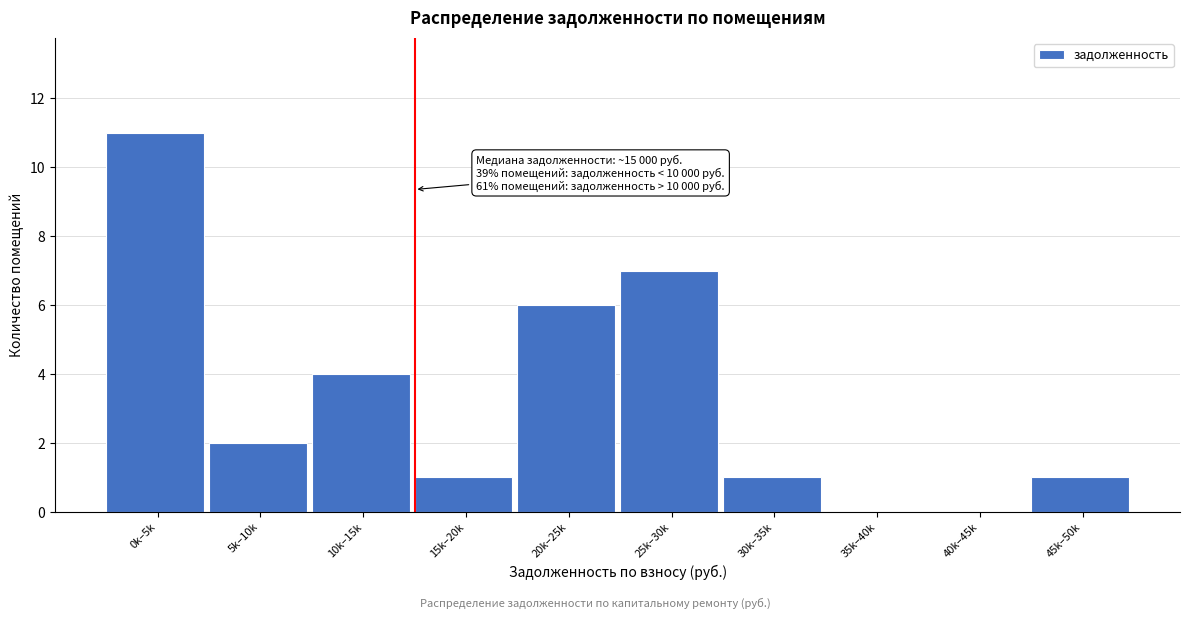

Reading left to right, transcribe all the data shown in this chart.

0k–5k=11	5k–10k=2	10k–15k=4	15k–20k=1	20k–25k=6	25k–30k=7	30k–35k=1	35k–40k=0	40k–45k=0	45k–50k=1